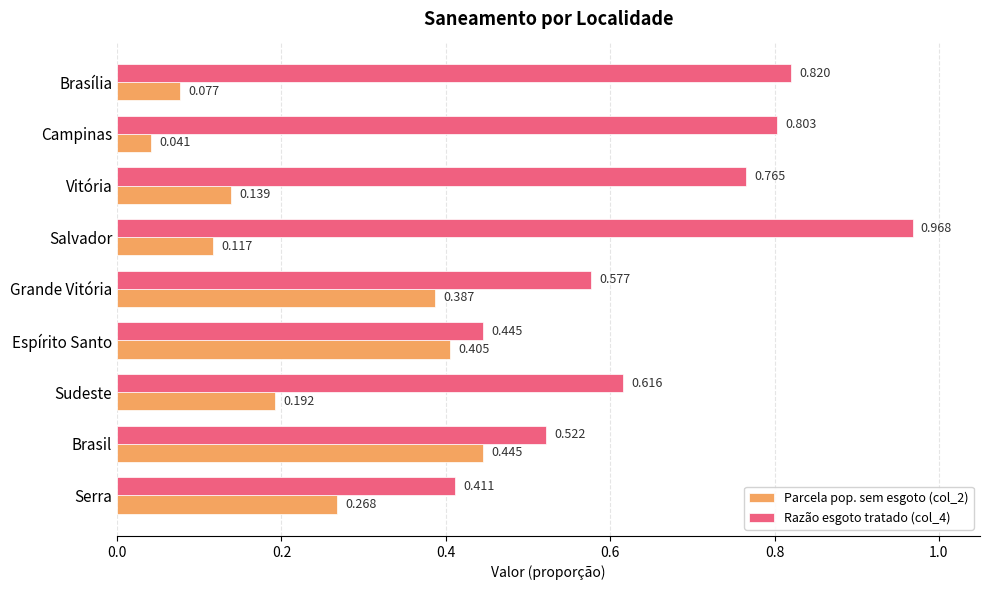

Is the value of Razão esgoto tratado (col_4) at Vitória greater than the value of Parcela pop. sem esgoto (col_2) at Sudeste?

Yes